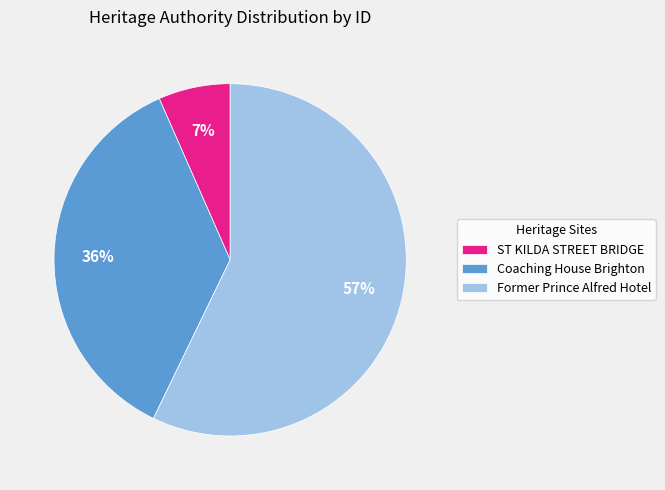

What is the largest slice in the pie chart?

Former Prince Alfred Hotel